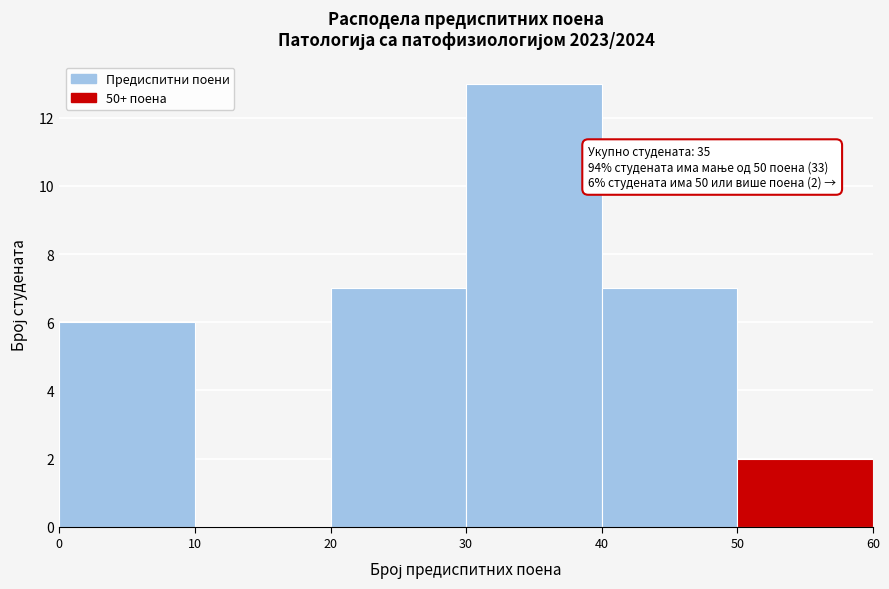

Which range on the x-axis has the tallest bar?

30 to 40